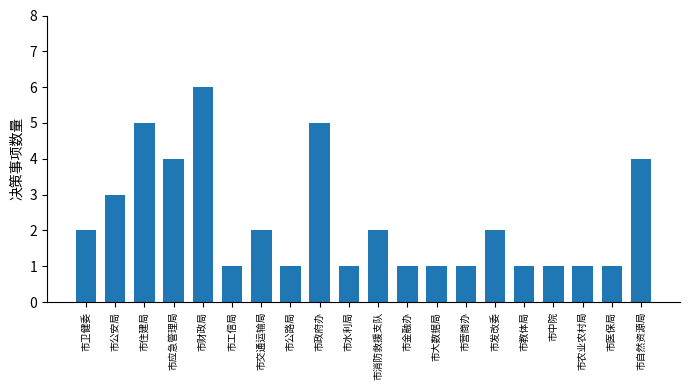

Is it true that the value at 市工信局 is 0?

False